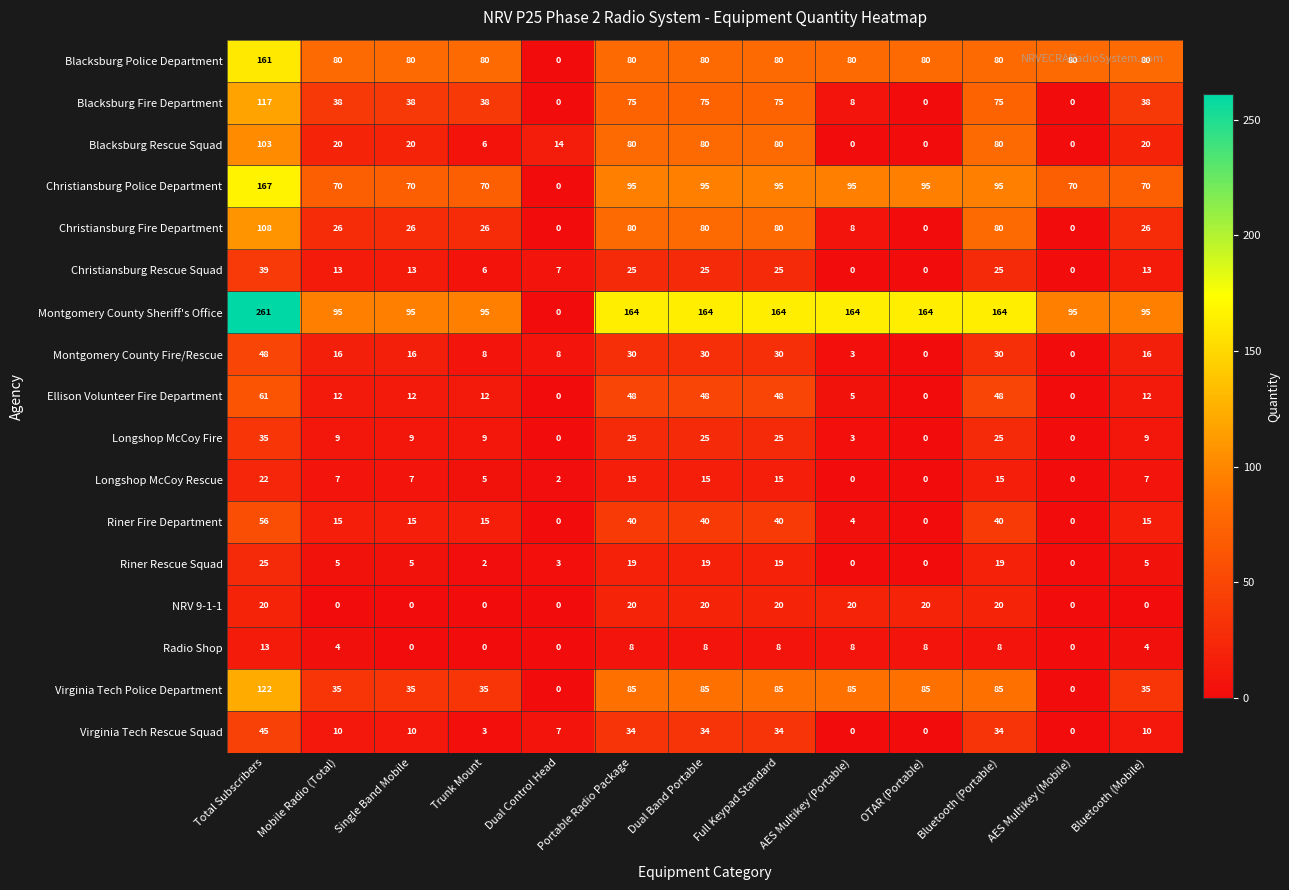

Which series has the largest total across all categories?

Montgomery County Sheriff's Office